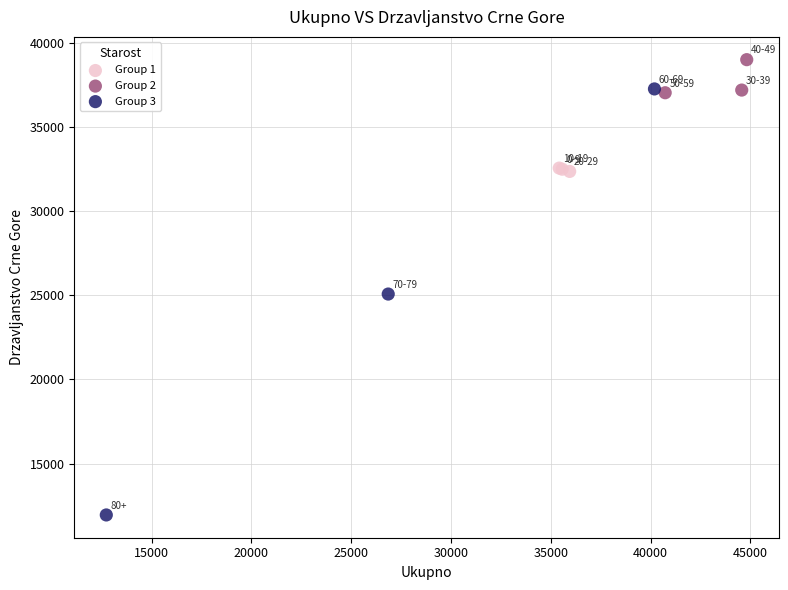

Which series contains the highest Y value?

Group 2